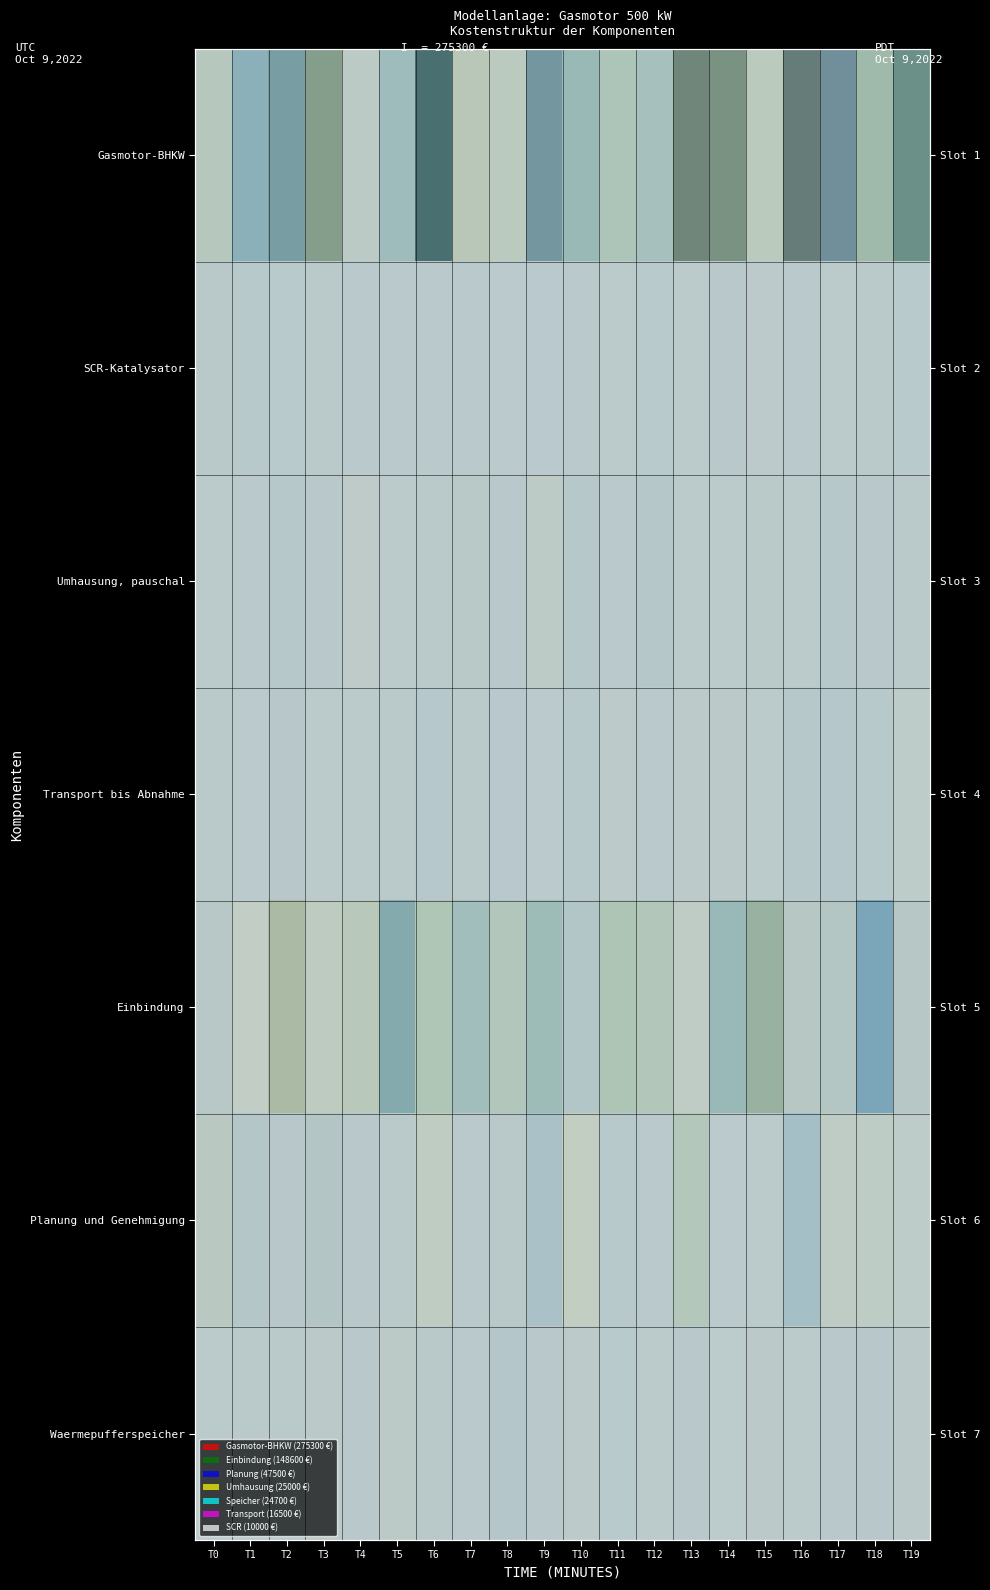

The value of SCR-Katalysator at T3 is 0.0. True or false?

False